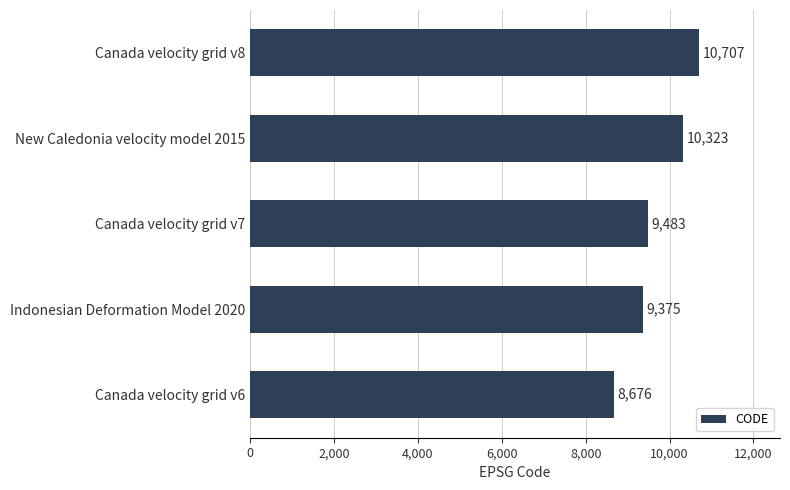

The value at Canada velocity grid v8 is 10707. True or false?

True